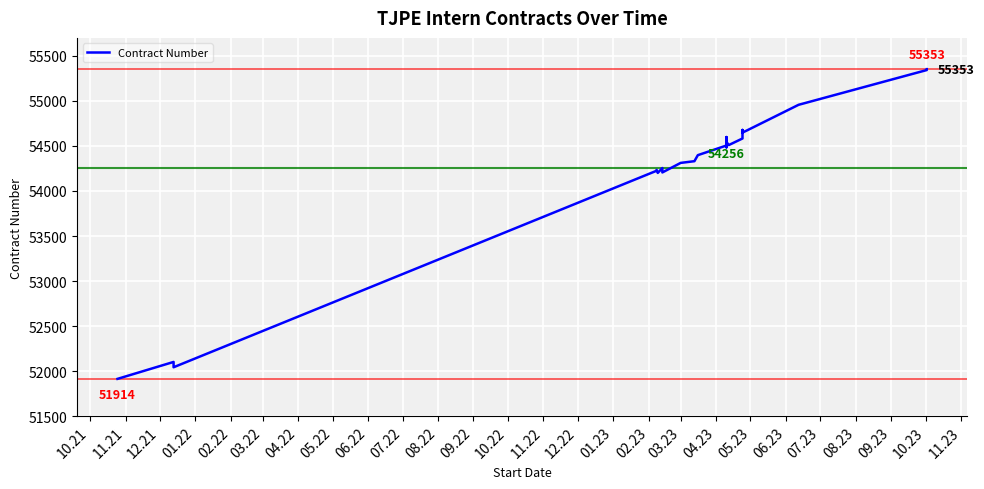

What is the ratio of the value at 04.23 to the value at 12.22?

1.0